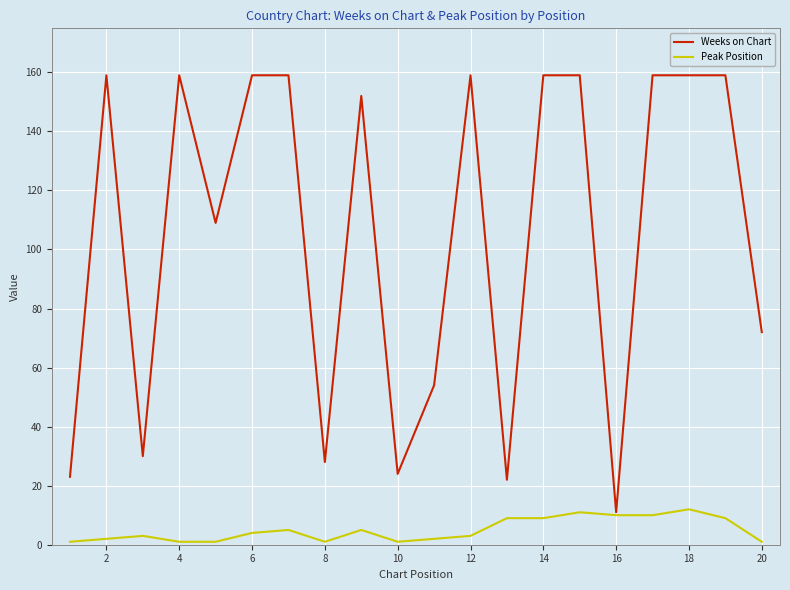

List the series in order of their overall mean, highest first.

Weeks on Chart, Peak Position